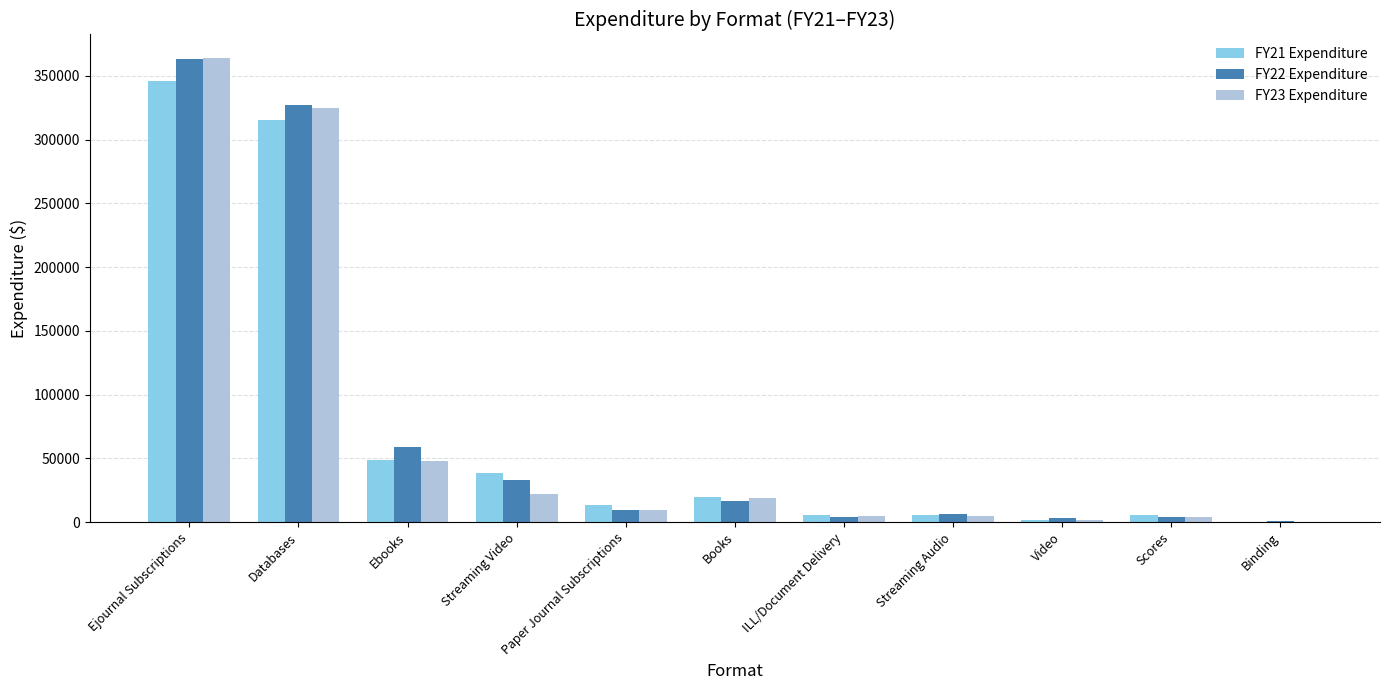

At which category is the sum across all series the highest?

Ejournal Subscriptions